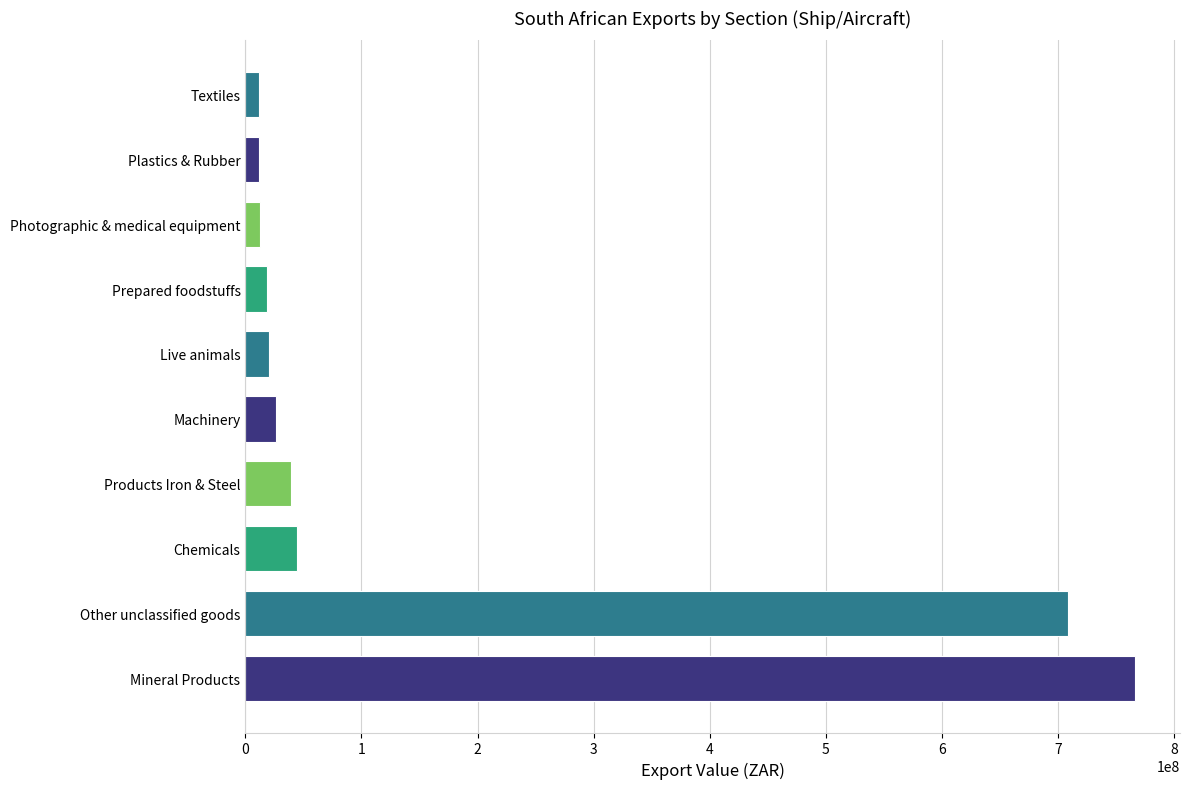

The value at Prepared foodstuffs is 18670071. True or false?

True